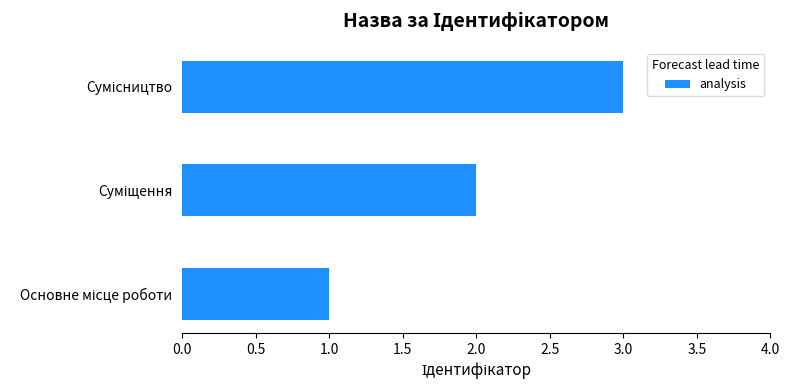

Does the chart contain stacked bars?

No